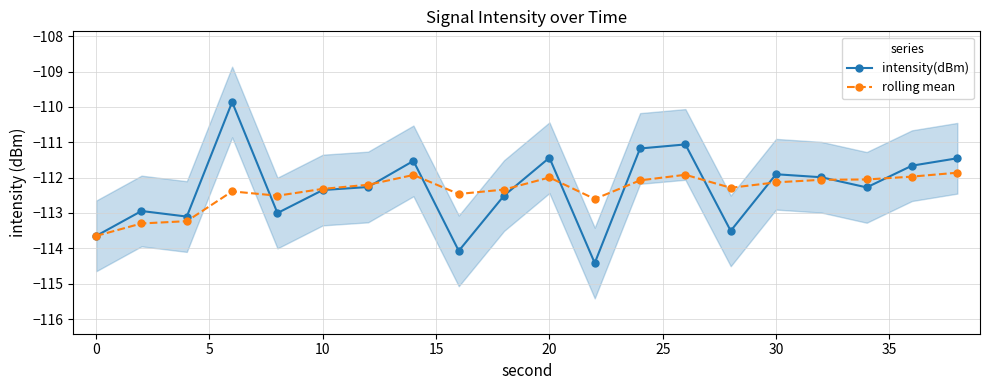

True or false: rolling mean has more than 2 interior local peaks.

True